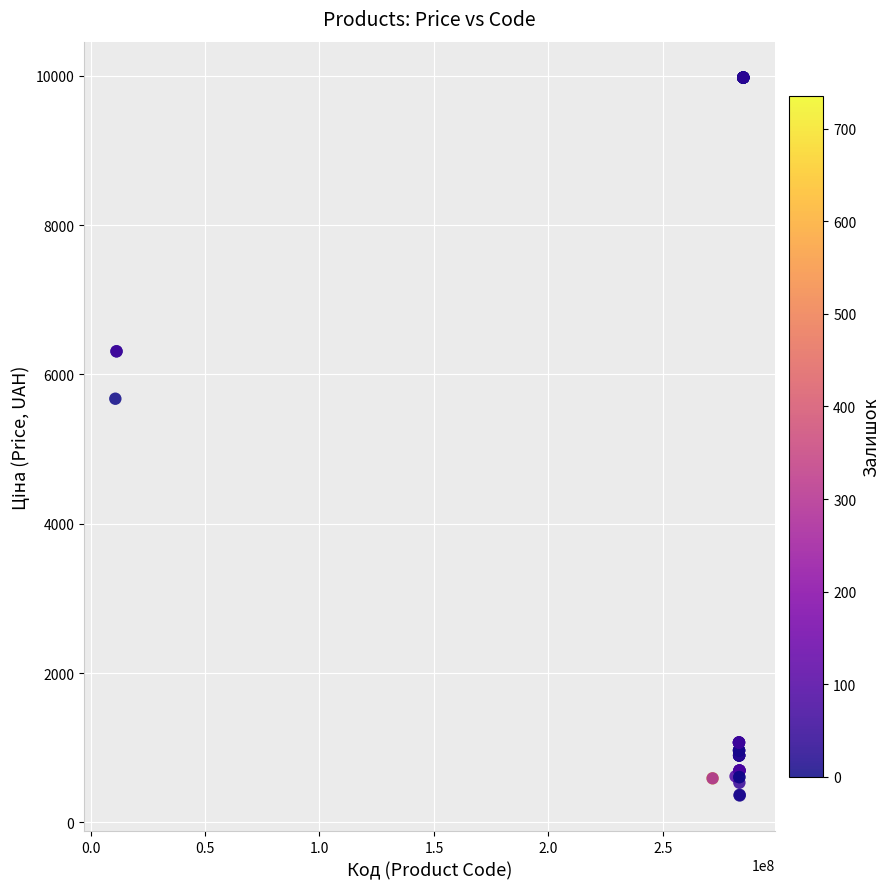

What Y value in the scatter plot is closest to 5167?

5673.8